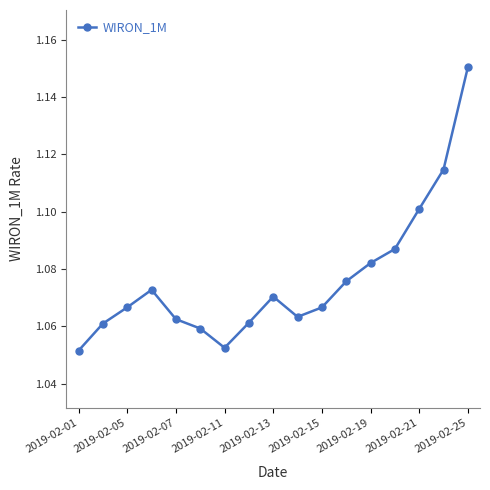

How many series are shown in this chart?

1